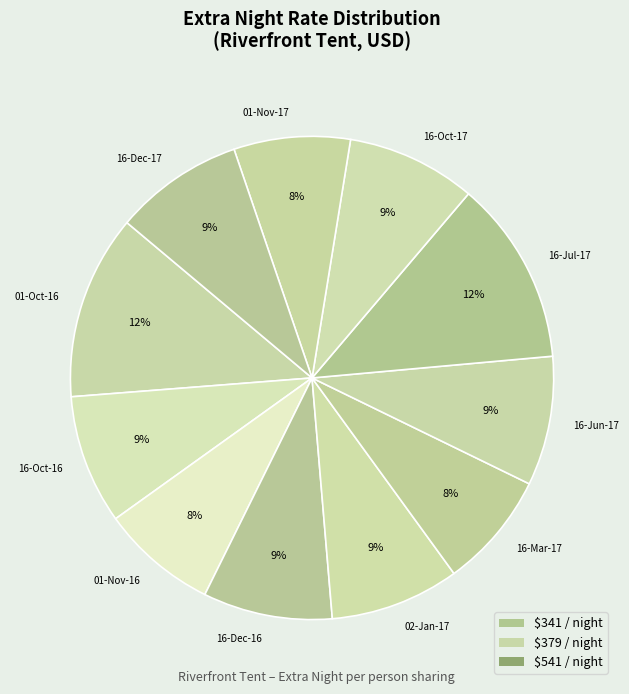

What is the ratio of the value at 16-Mar-17 to the value at 01-Nov-16?

1.0